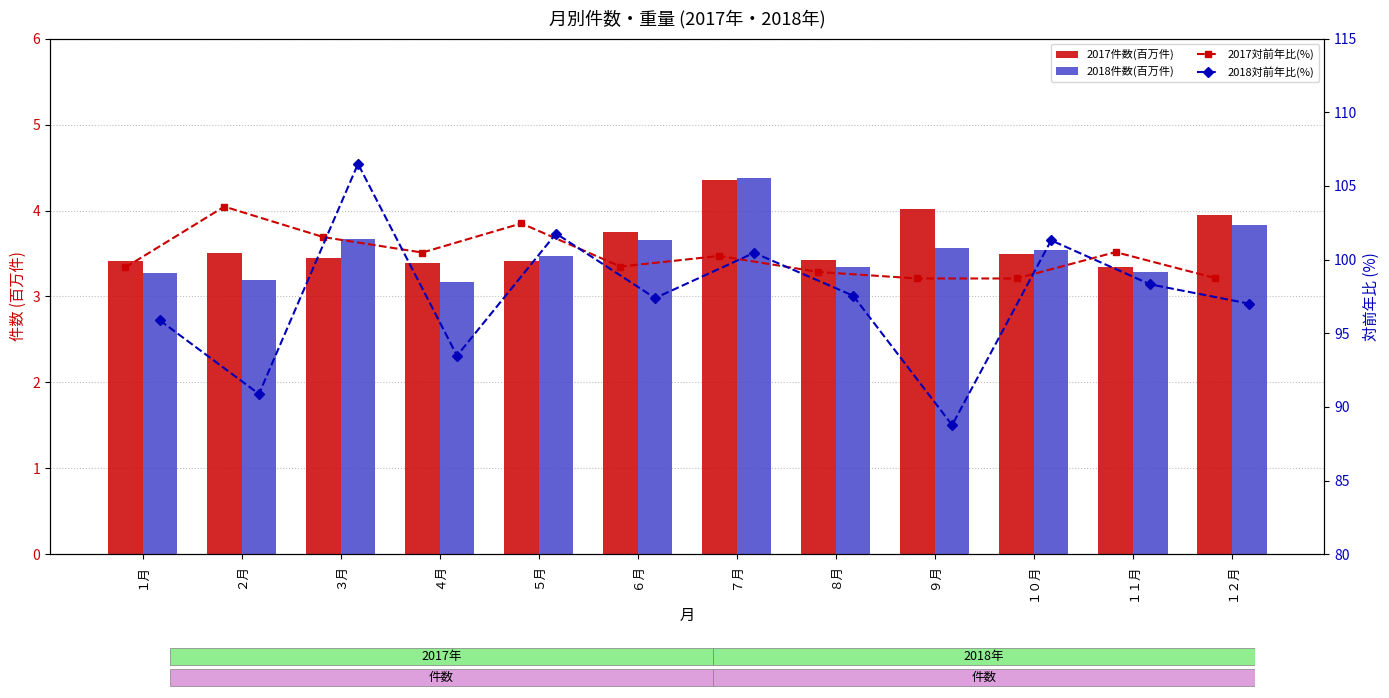

Reading left to right, transcribe all the data shown in this chart.

2017件数(百万件): 3.4	3.5	3.4	3.4	3.4	3.8	4.4	3.4	4.0	3.5	3.3	4.0
2018件数(百万件): 3.3	3.2	3.7	3.2	3.5	3.7	4.4	3.3	3.6	3.5	3.3	3.8
2017対前年比(%): 99.5	103.6	101.5	100.5	102.5	99.5	100.2	99.2	98.7	98.7	100.5	98.8
2018対前年比(%): 95.9	90.9	106.5	93.5	101.8	97.4	100.5	97.5	88.8	101.3	98.3	97.0